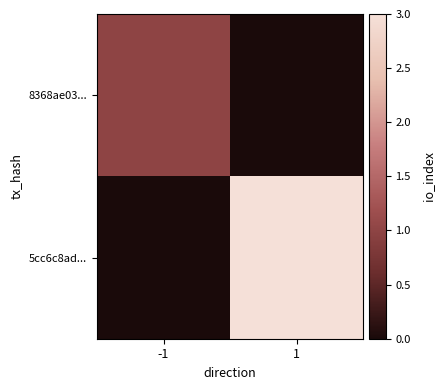

Which series has the largest total across all categories?

5cc6c8ad...